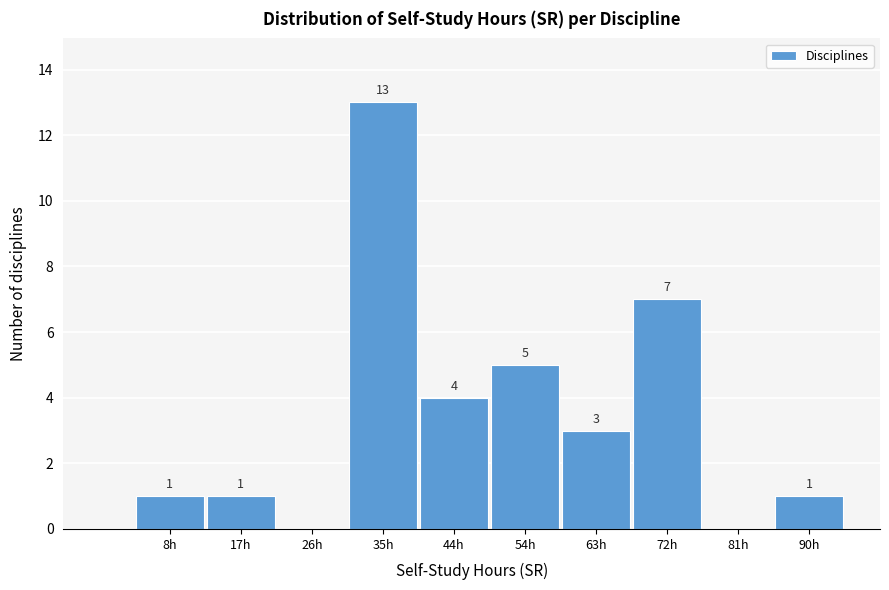

Reading right to left, list all the values displayed in this chart.

90h=1	81h=0	72h=7	63h=3	54h=5	44h=4	35h=13	26h=0	17h=1	8h=1